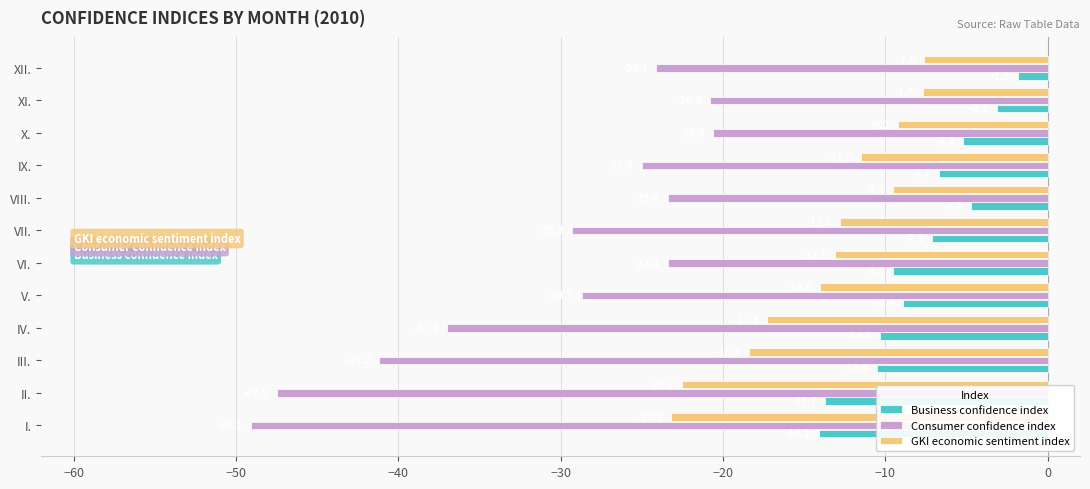

At which category is the sum across all series the highest?

XI.